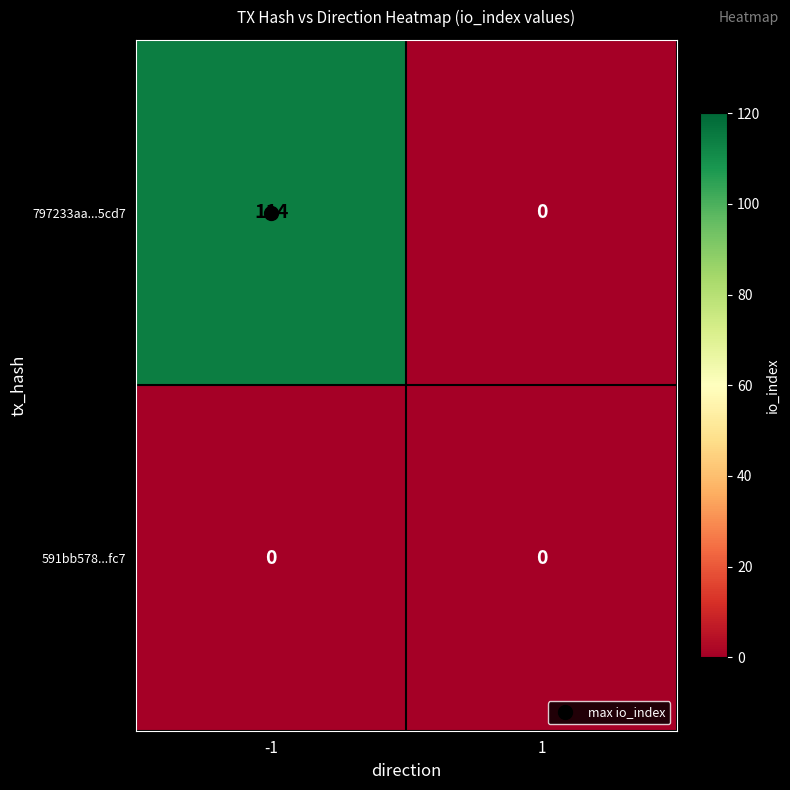

Read the 797233aa...5cd7 value at -1, to the nearest 10.

110